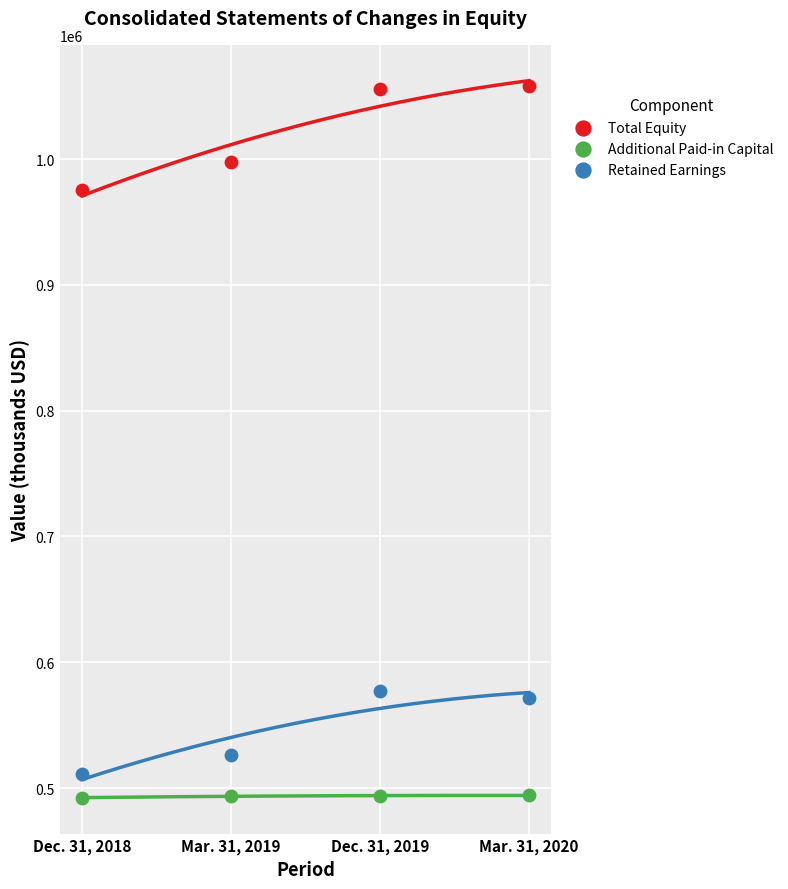

In the Retained Earnings series, what Y value is closest to 544378?

526136